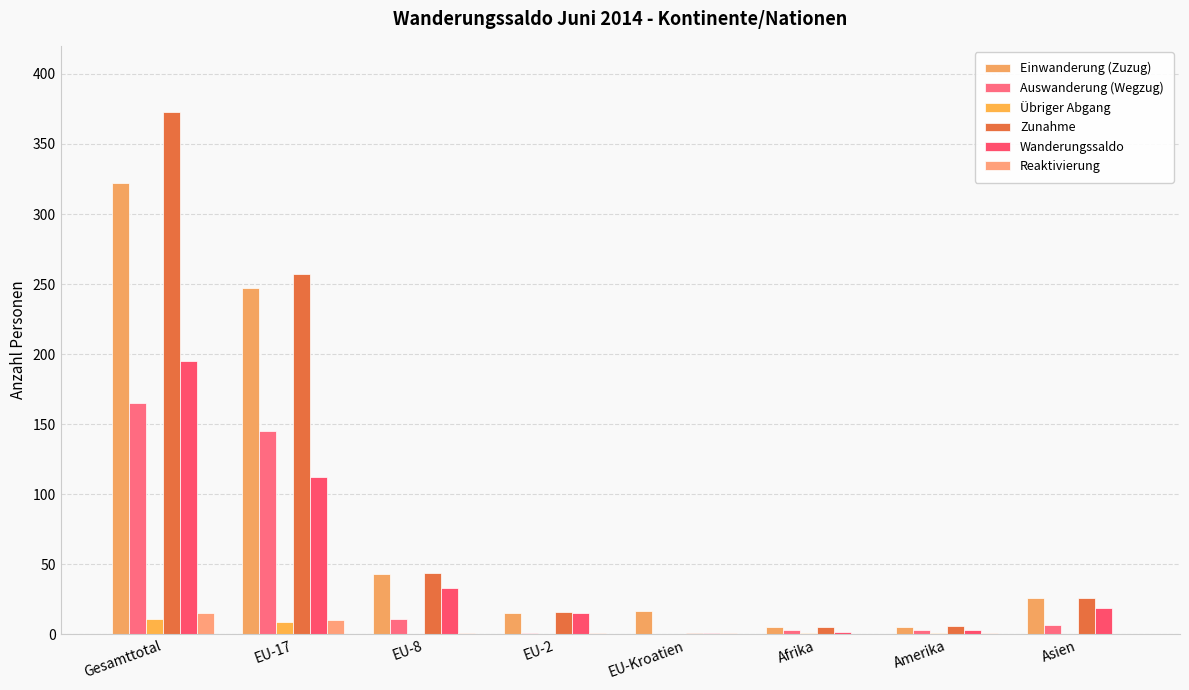

At how many categories does at least one series exceed 162?

2